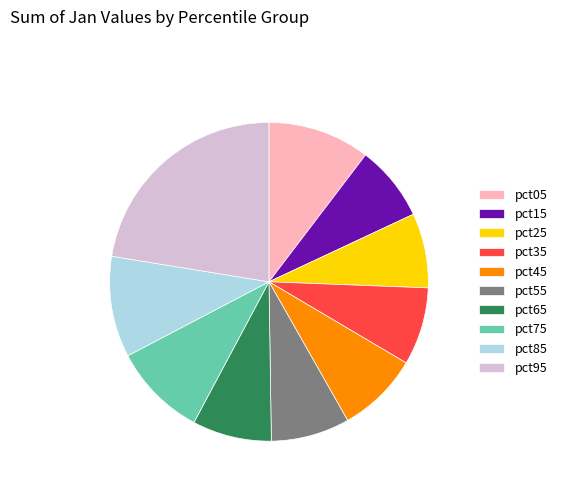

Does pct95 represent more than half of the total?

No